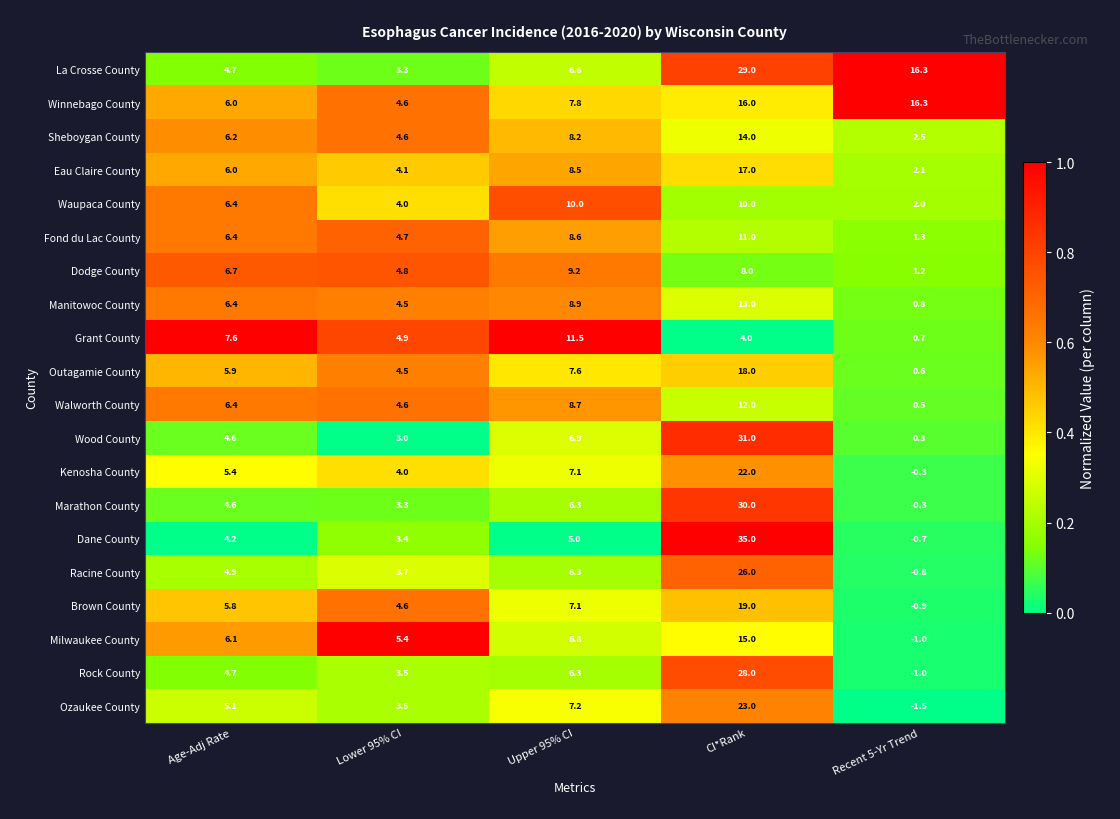

What is the difference between the Brown County values at Upper 95% CI and CI*Rank?

11.9